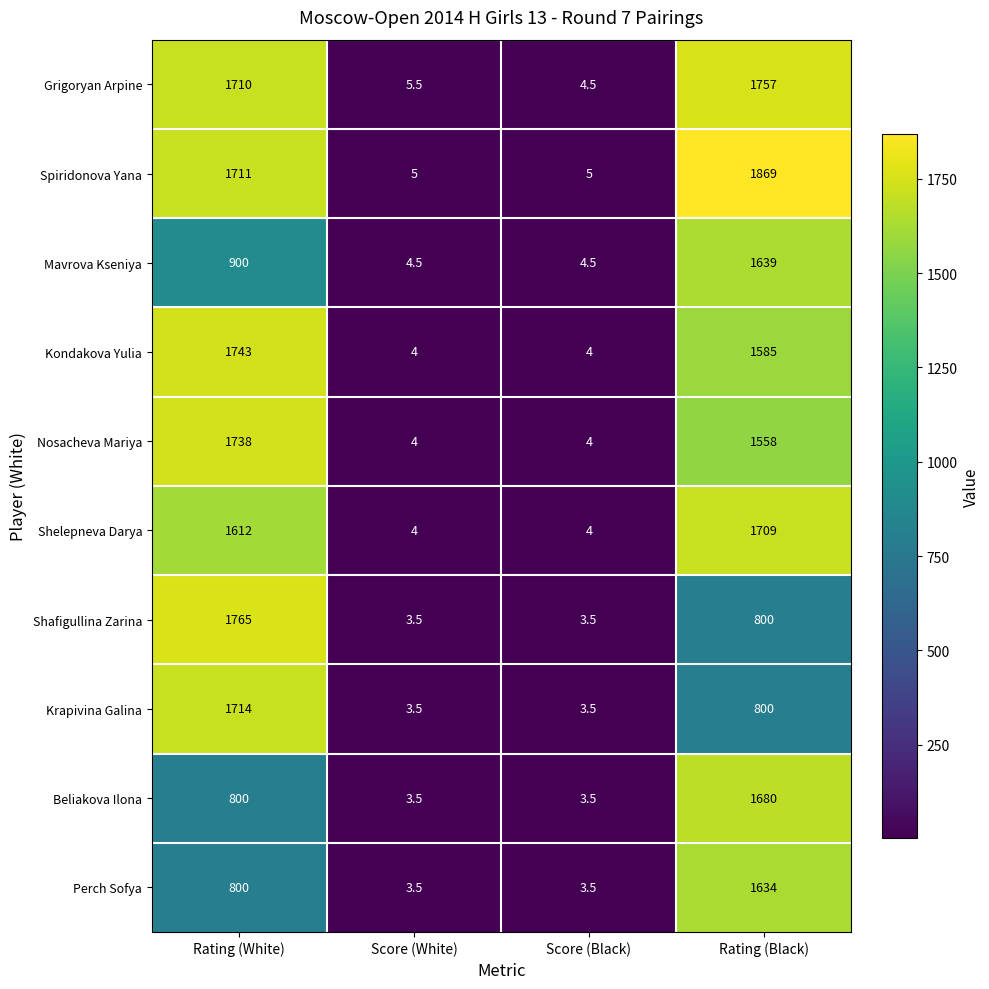

Which series changed the most between Rating (White) and Rating (Black)?

Shafigullina Zarina